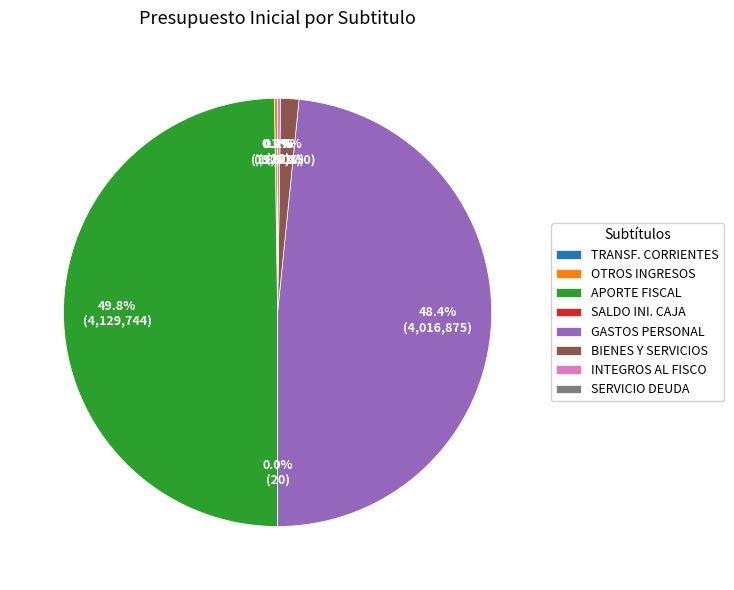

Is BIENES Y SERVICIOS the majority of the pie?

No